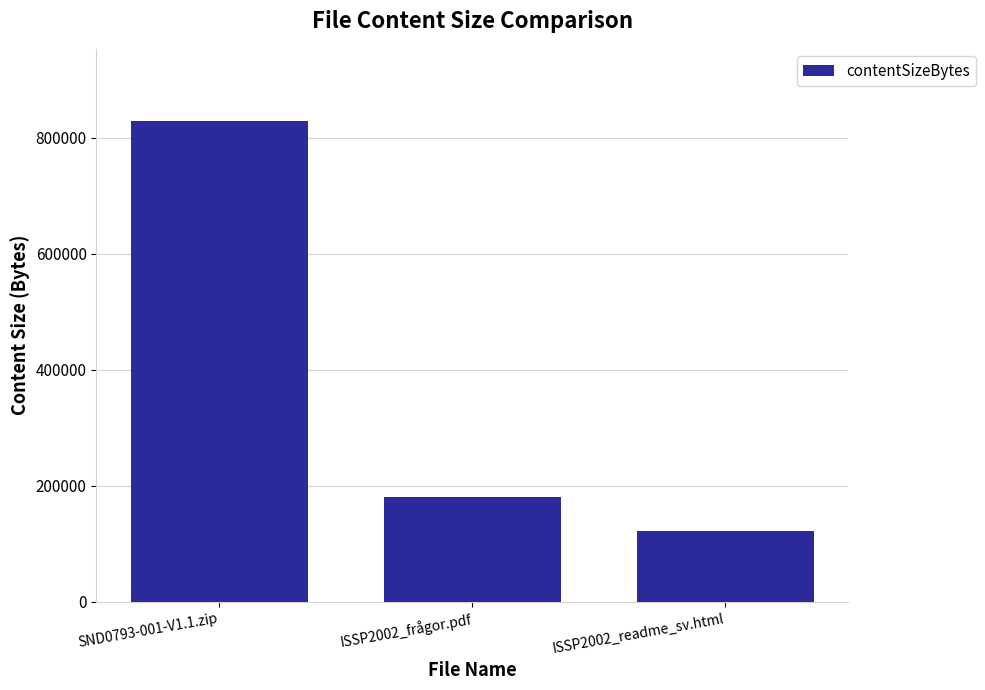

At which label is the value closest to 475573?

ISSP2002_frågor.pdf